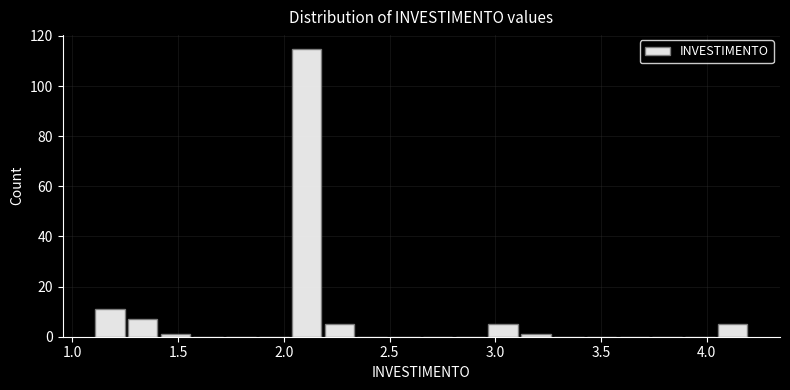

Read against the x-axis, roughly where is the centre of the tallest bar?

2.10